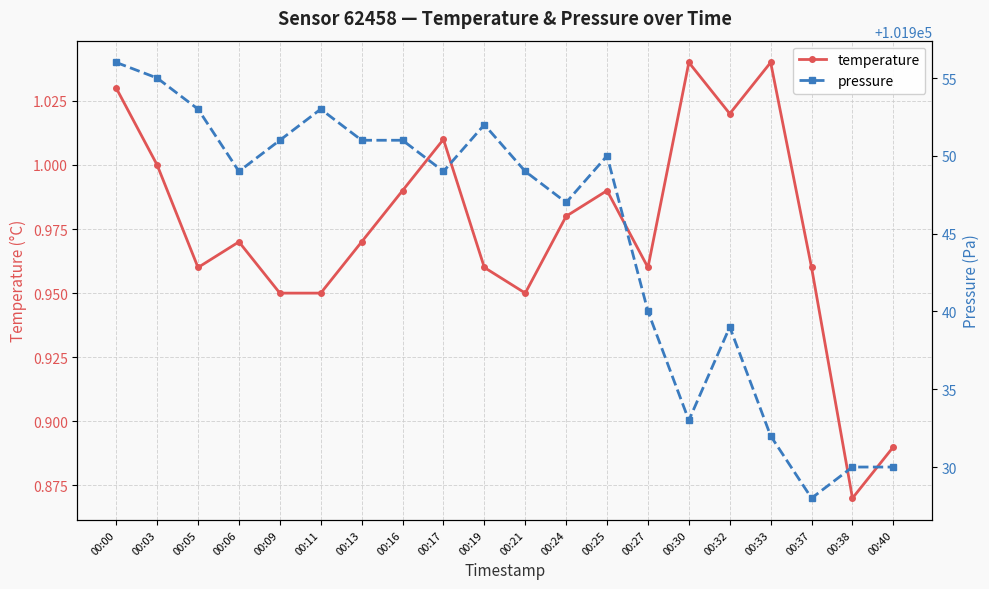

In pressure, how many points are higher than both neighbors (excluding endpoints)?

4